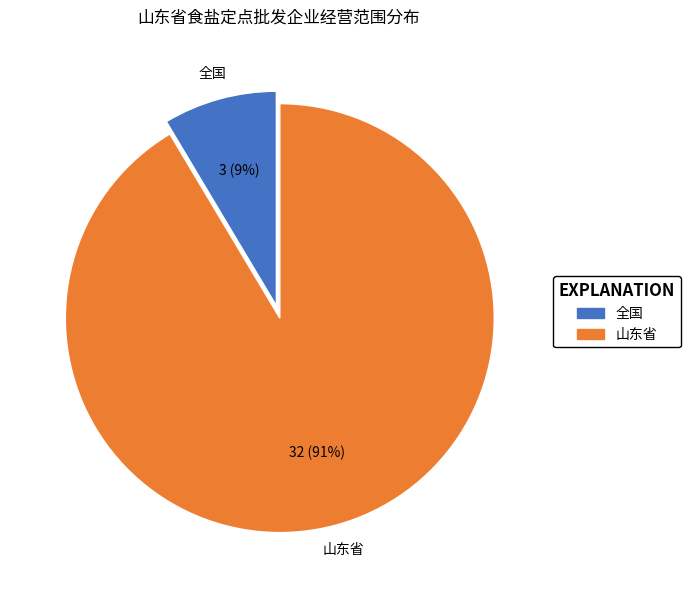

To the nearest percent, what portion does 全国 represent?

9%